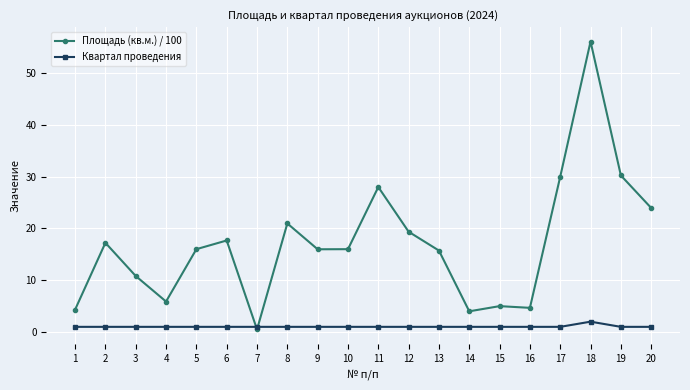

At which category does the chart reach its peak across all series?

18